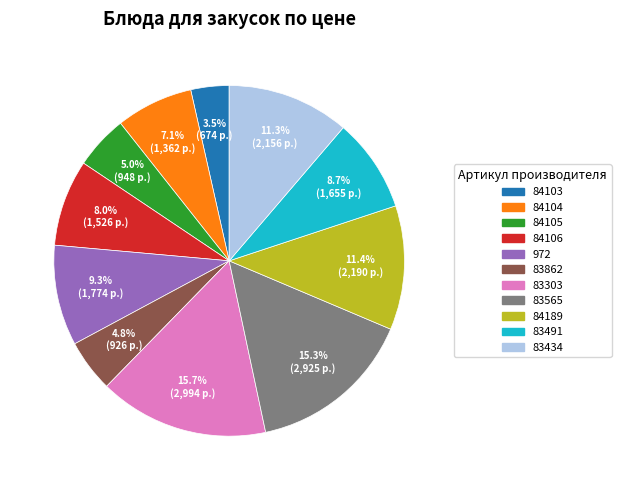

To the nearest percent, what percentage of the pie is 83491?

9%